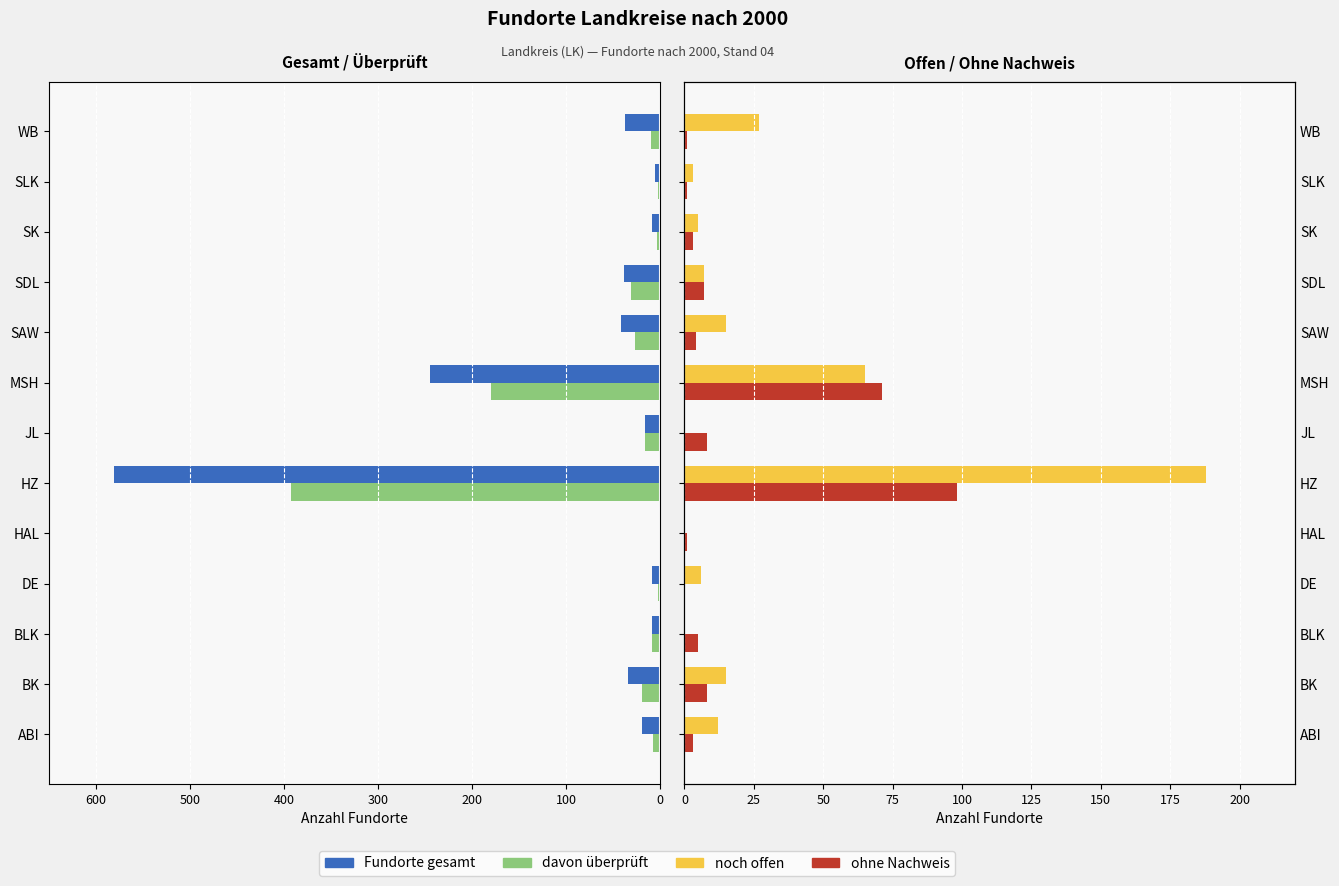

The value of ohne Nachweis at ABI is 3. True or false?

True